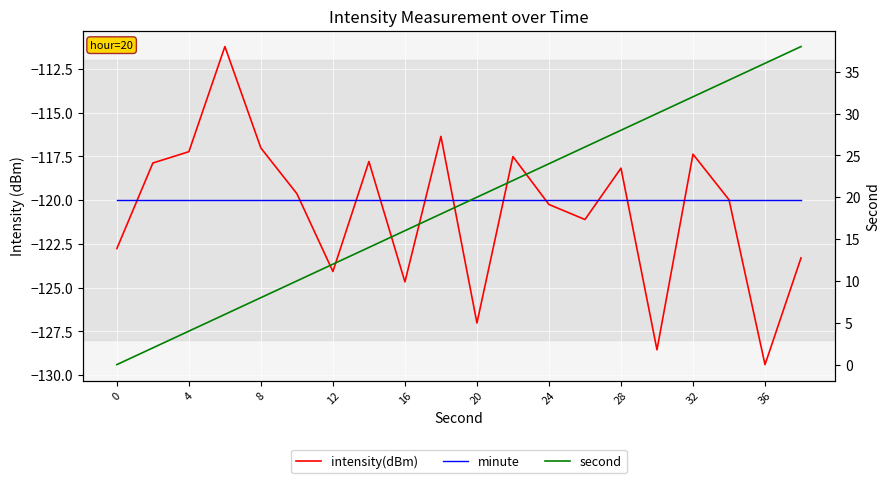

Is the value of second at 17 greater than the value of minute at 19?

Yes